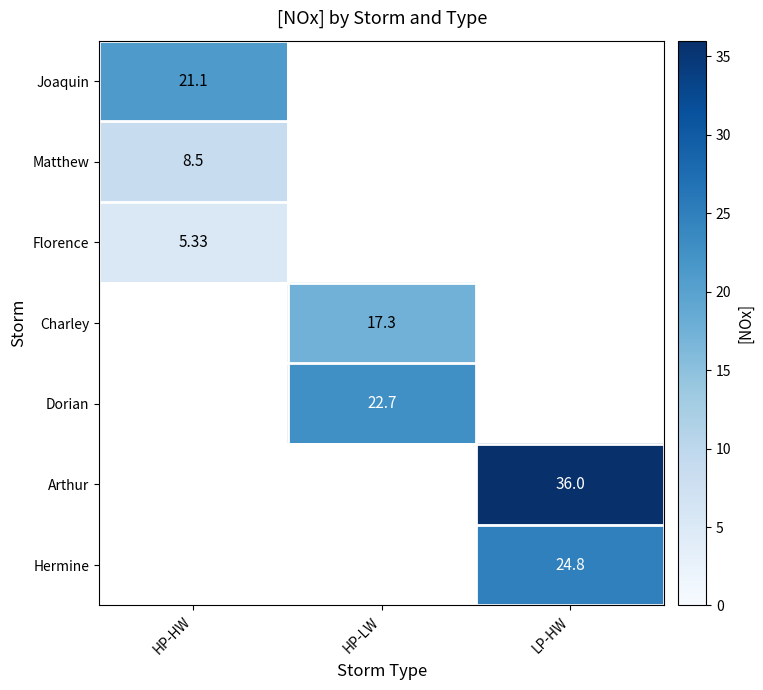

Is the value of Florence at HP-HW greater than the value of Matthew at HP-HW?

No